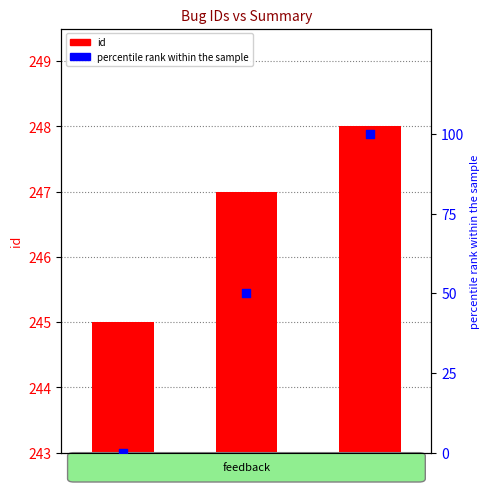

Which series has the largest Y range (max minus min)?

percentile rank within the sample